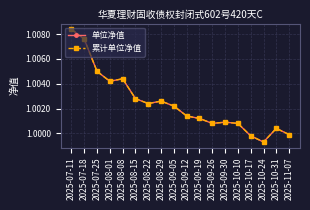

True or false: 累计单位净值 and 单位净值 intersect in this chart.

False